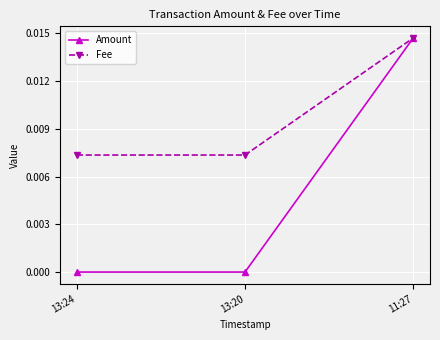

Rank the series at 13:20 from highest to lowest value.

Fee, Amount